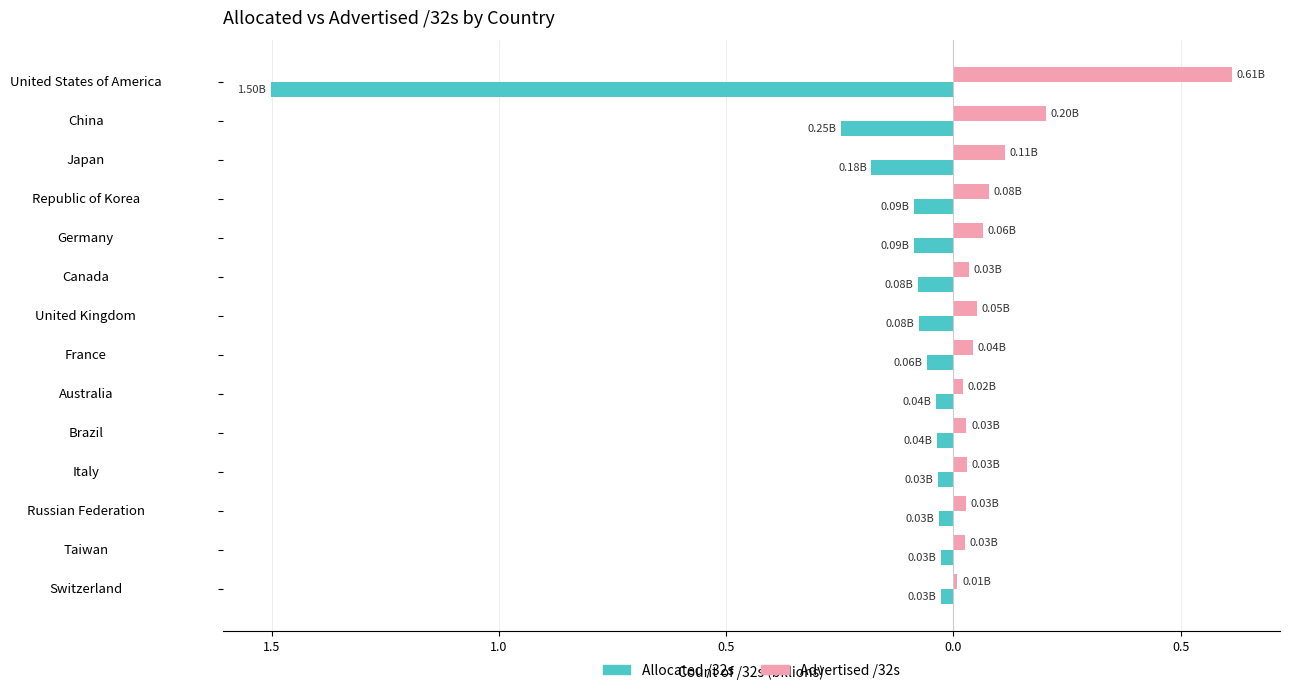

What are all the series names shown in the legend?

Allocated /32s, Advertised /32s